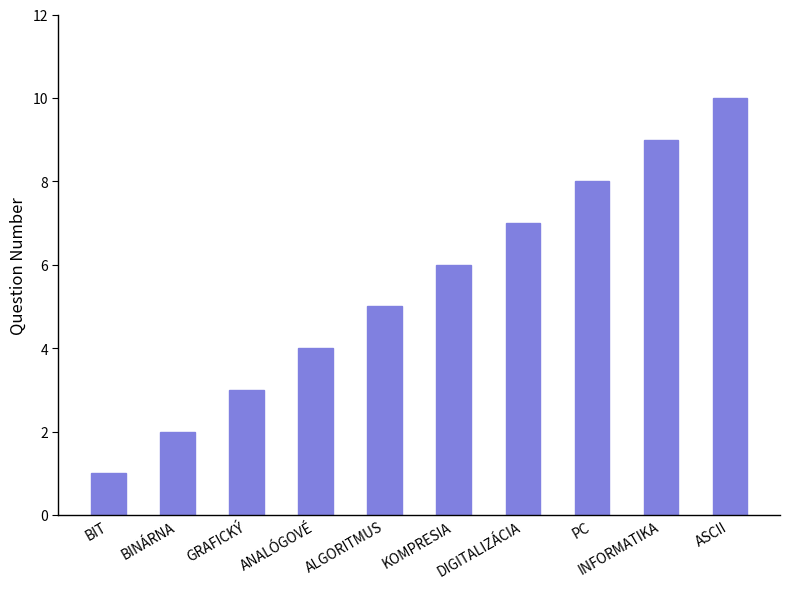

How many values are between 3 and 8?

6